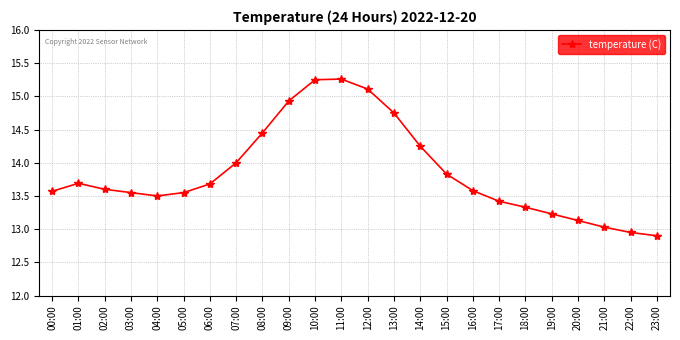

The value at 04:00 is 5.7. True or false?

False